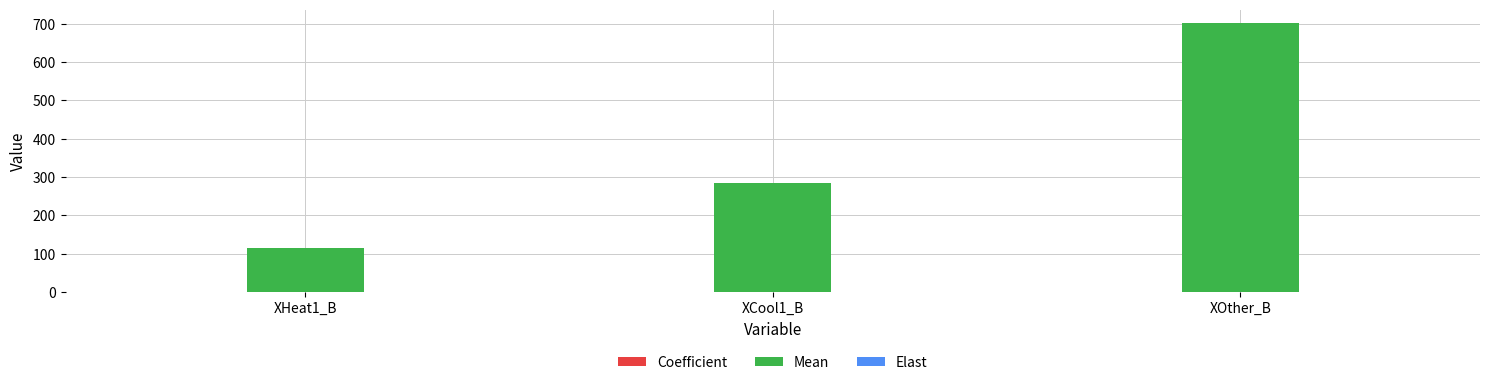

Which series has the largest total across all categories?

Mean